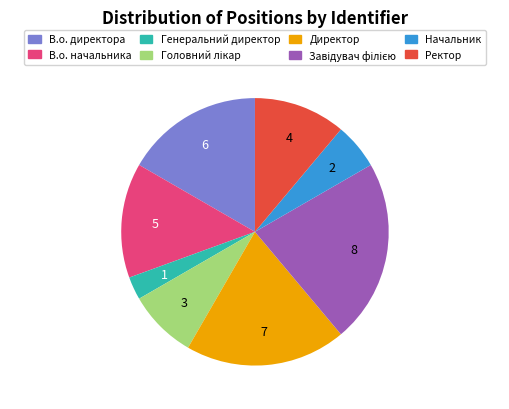

Between В.о. директора and Директор, which is larger?

Директор